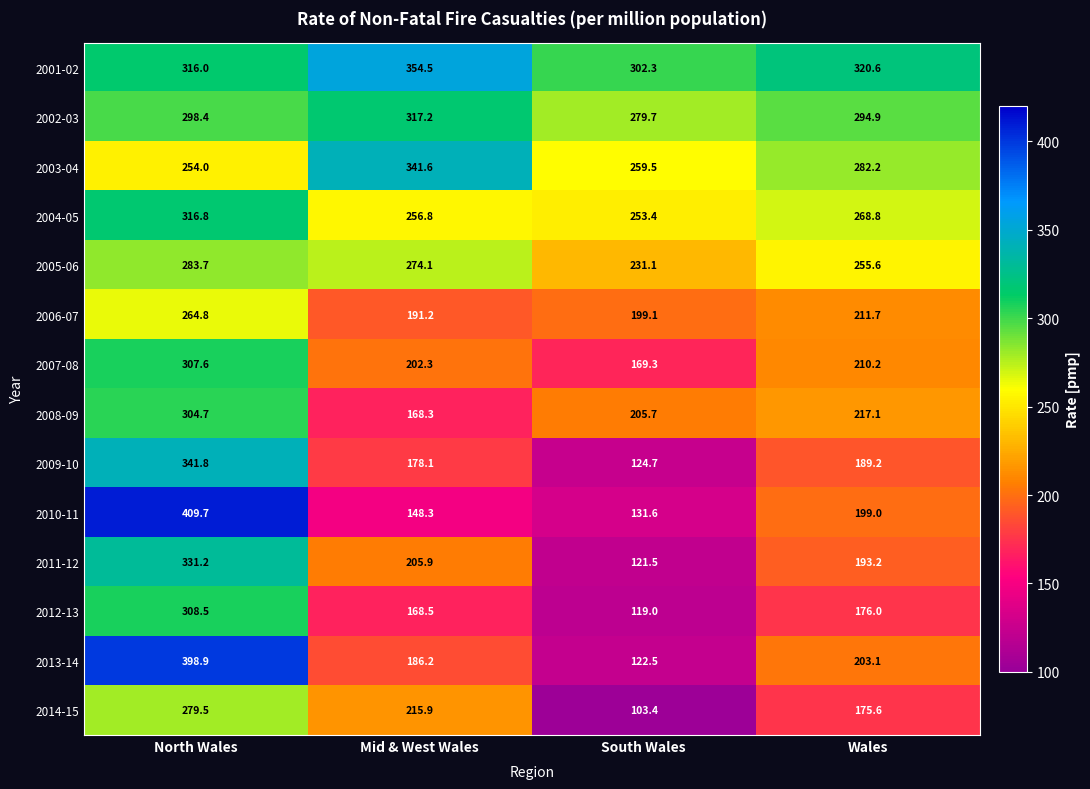

List the series in order of their peak value, lowest first.

2006-07, 2014-15, 2005-06, 2008-09, 2007-08, 2012-13, 2004-05, 2002-03, 2011-12, 2003-04, 2009-10, 2001-02, 2013-14, 2010-11